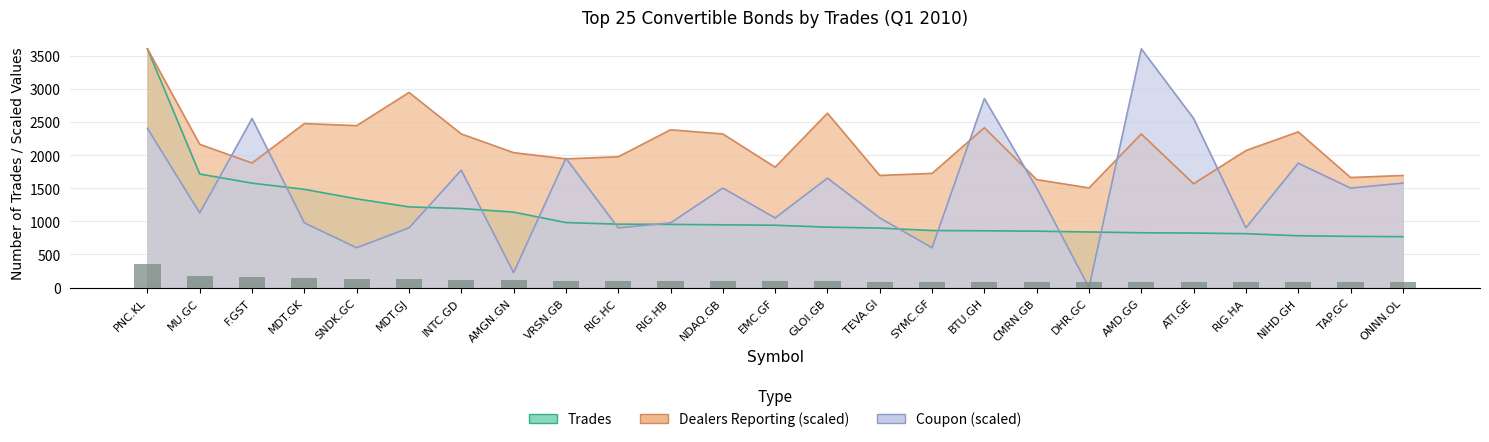

Rank the series at ONNN.OL from lowest to highest value.

Trades, Coupon, Dealers Reporting